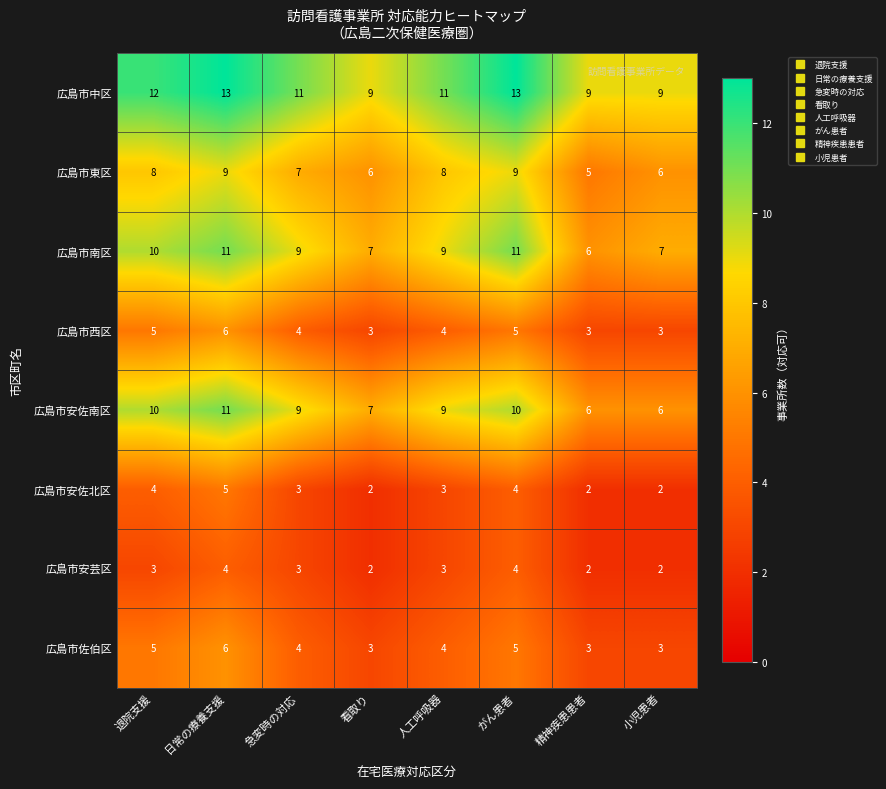

What is the spread (max minus min) of values at 退院支援?

9